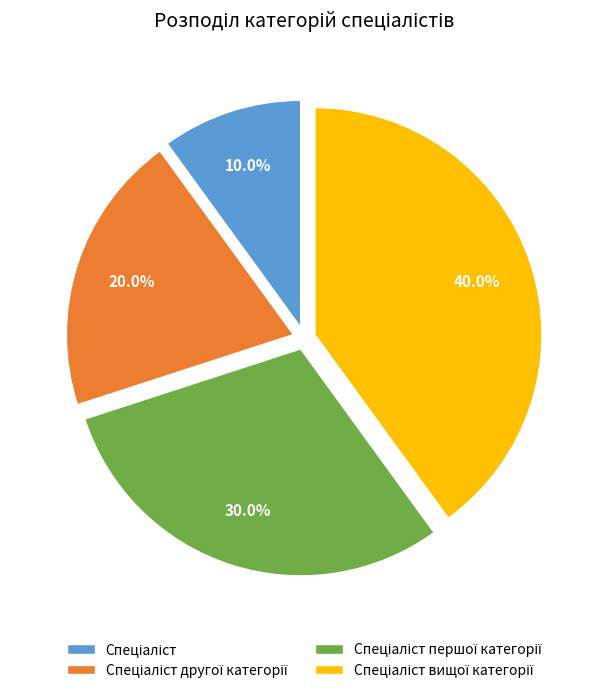

Count the number of slices in the pie.

4